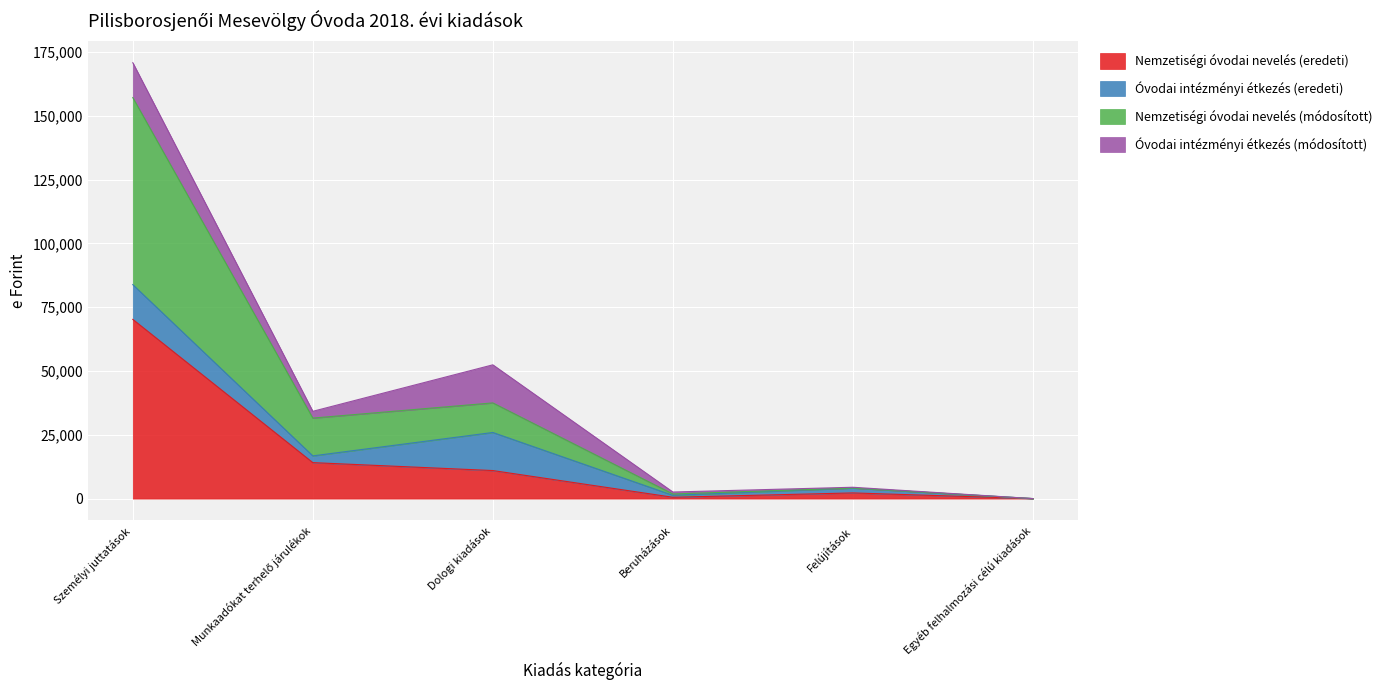

True or false: Nemzetiségi óvodai nevelés (módosított) has a value of -96787 at Egyéb felhalmozási célú kiadások.

False